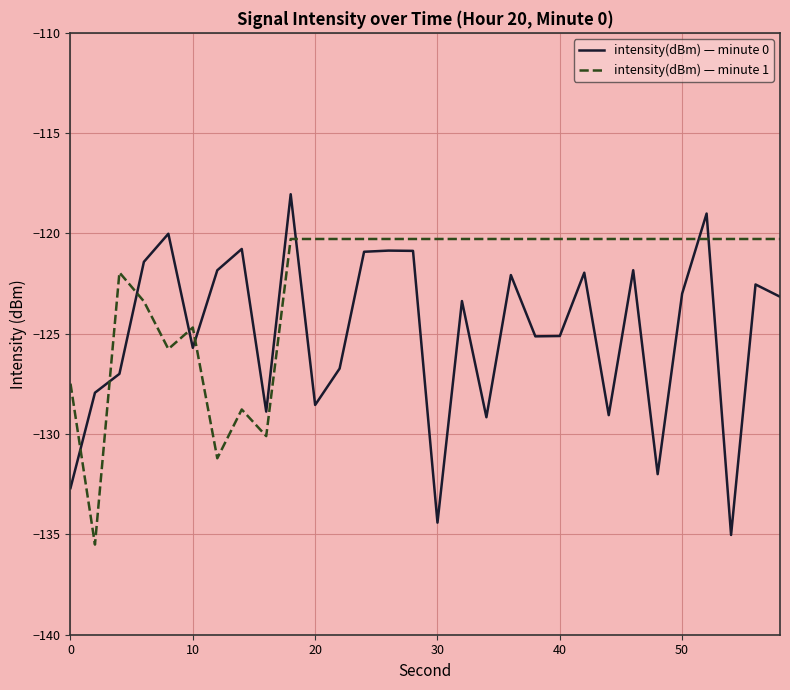

Rank the series by their average value, from lowest to highest.

intensity(dBm) — minute 0, intensity(dBm) — minute 1